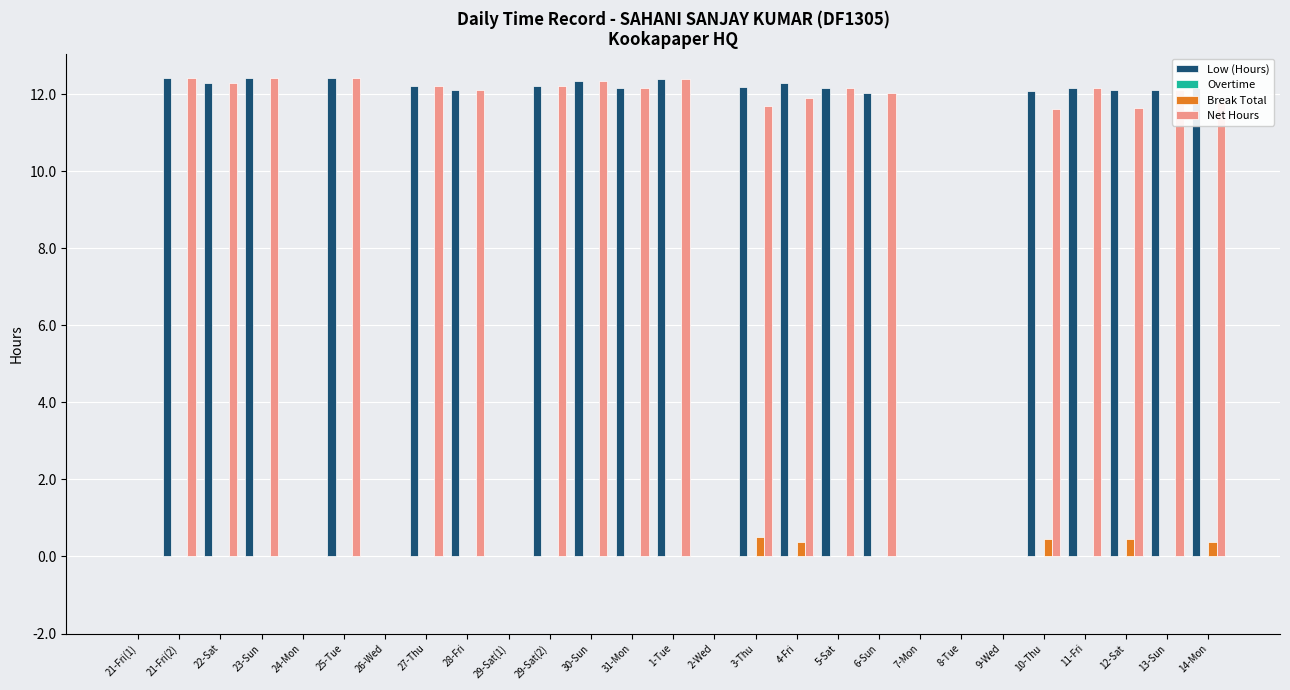

How many groups of bars are there?

27